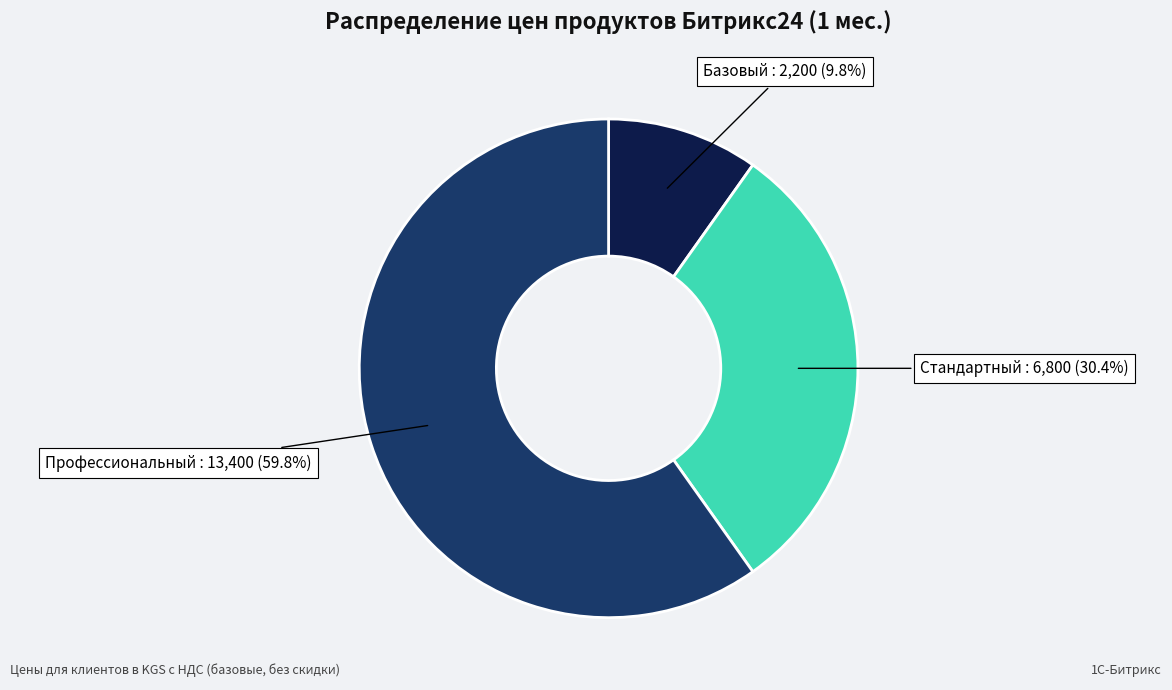

How many slices are in this pie chart?

3